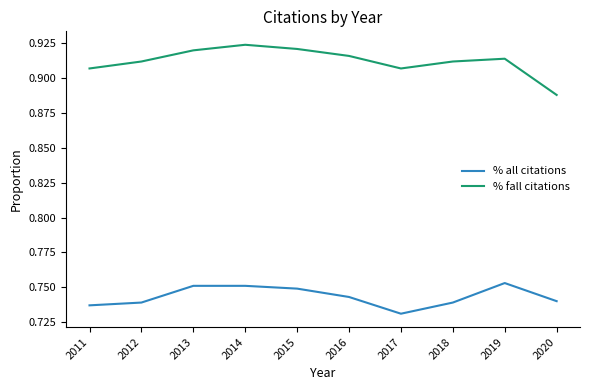

At 2017, list the series in order from smallest to largest.

% all citations, % fall citations